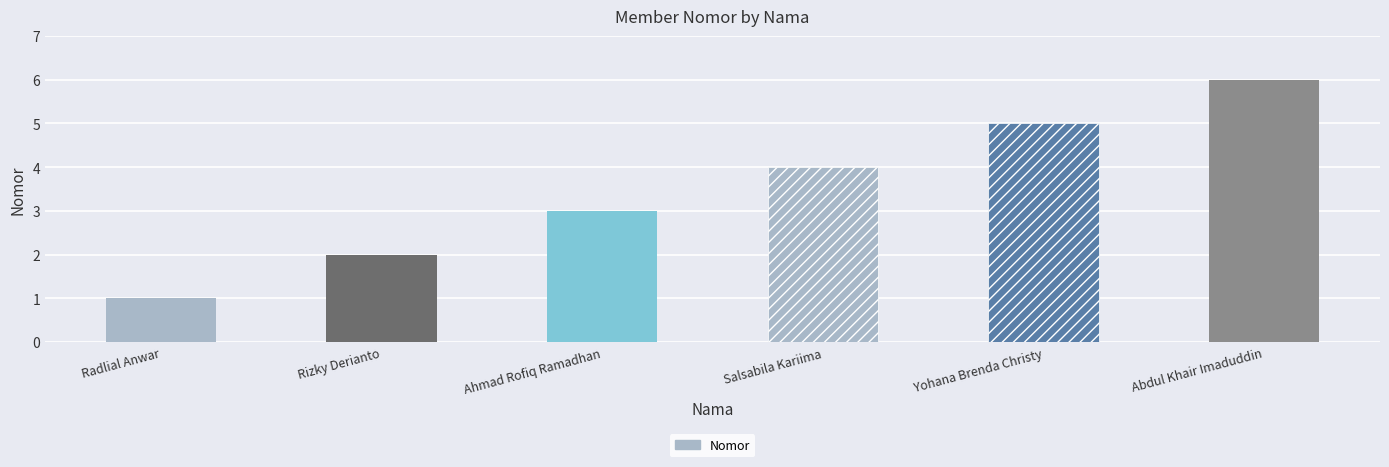

What is the maximum value shown in the chart?

6